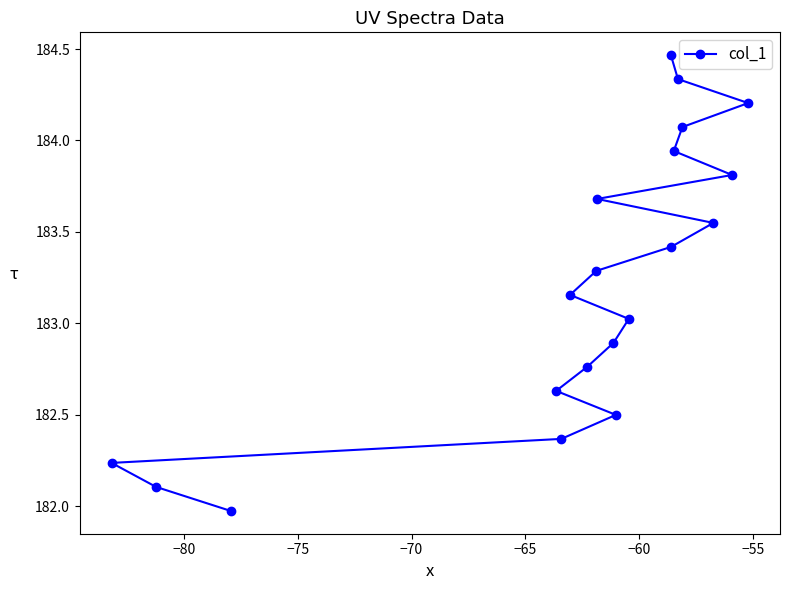

What is the smallest value displayed?

182.0